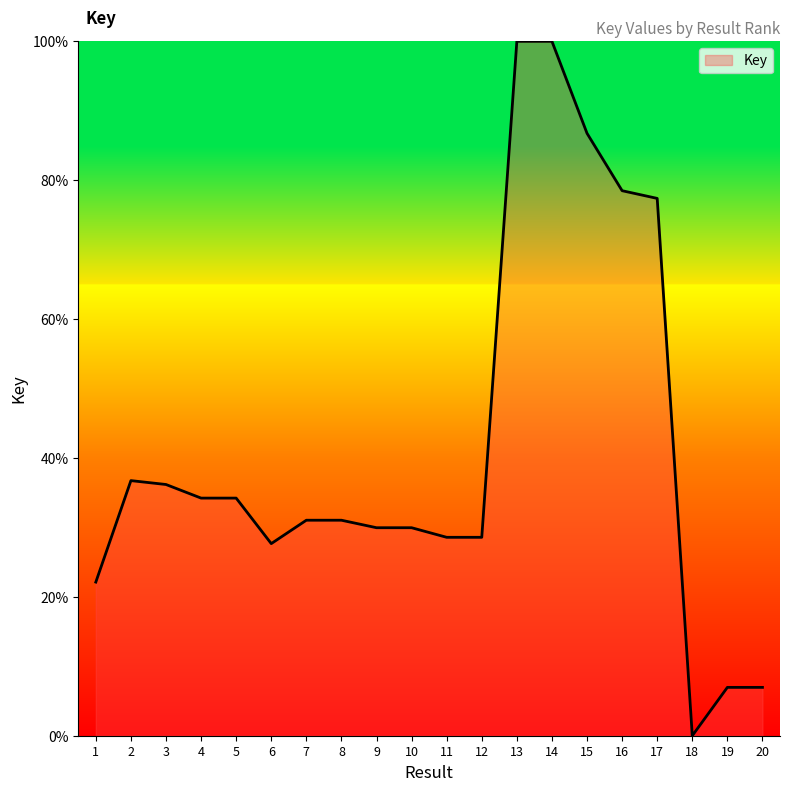

What is the change in value from 3 to 4?

-2.0